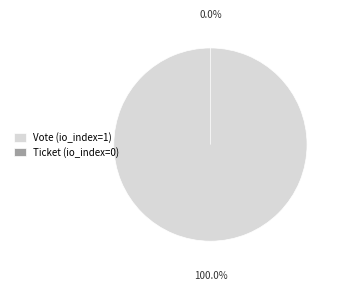

Count the number of slices in the pie.

2